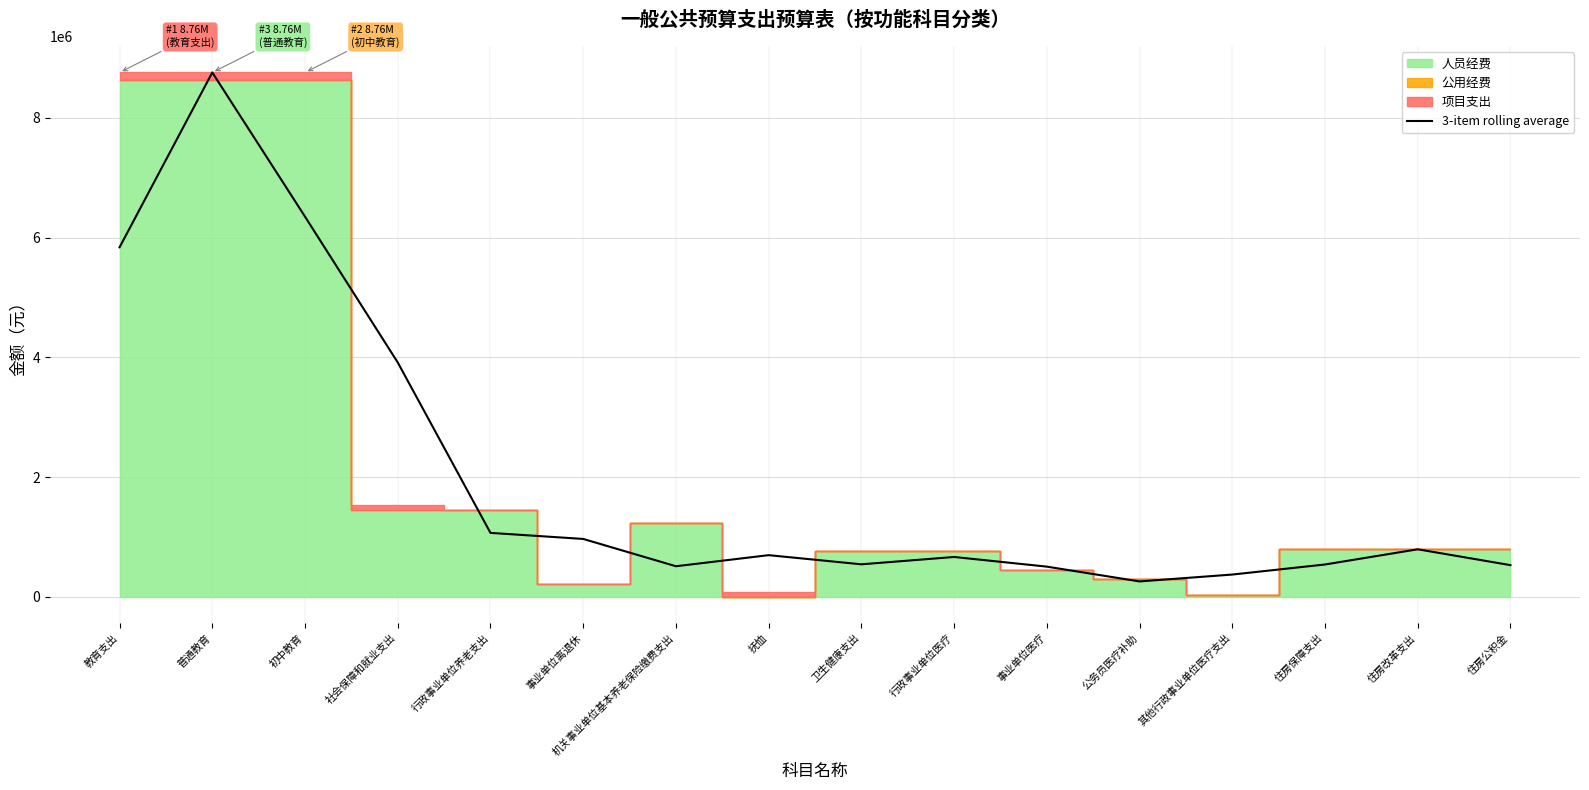

Is it true that the value at 社会保障和就业支出 is 5494527.6?

False